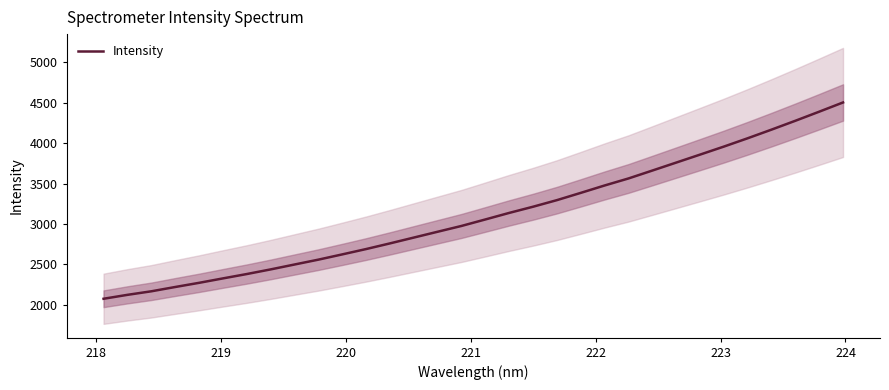

What is the highest value of the Intensity series?

4503.9